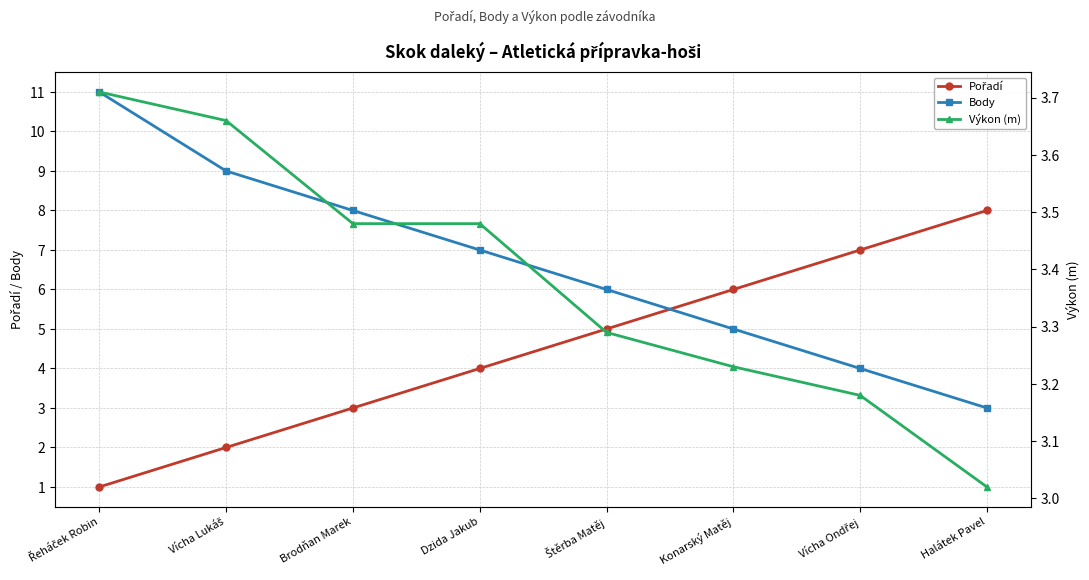

List the series in order of their peak value, highest first.

Body, Pořadí, Výkon (m)